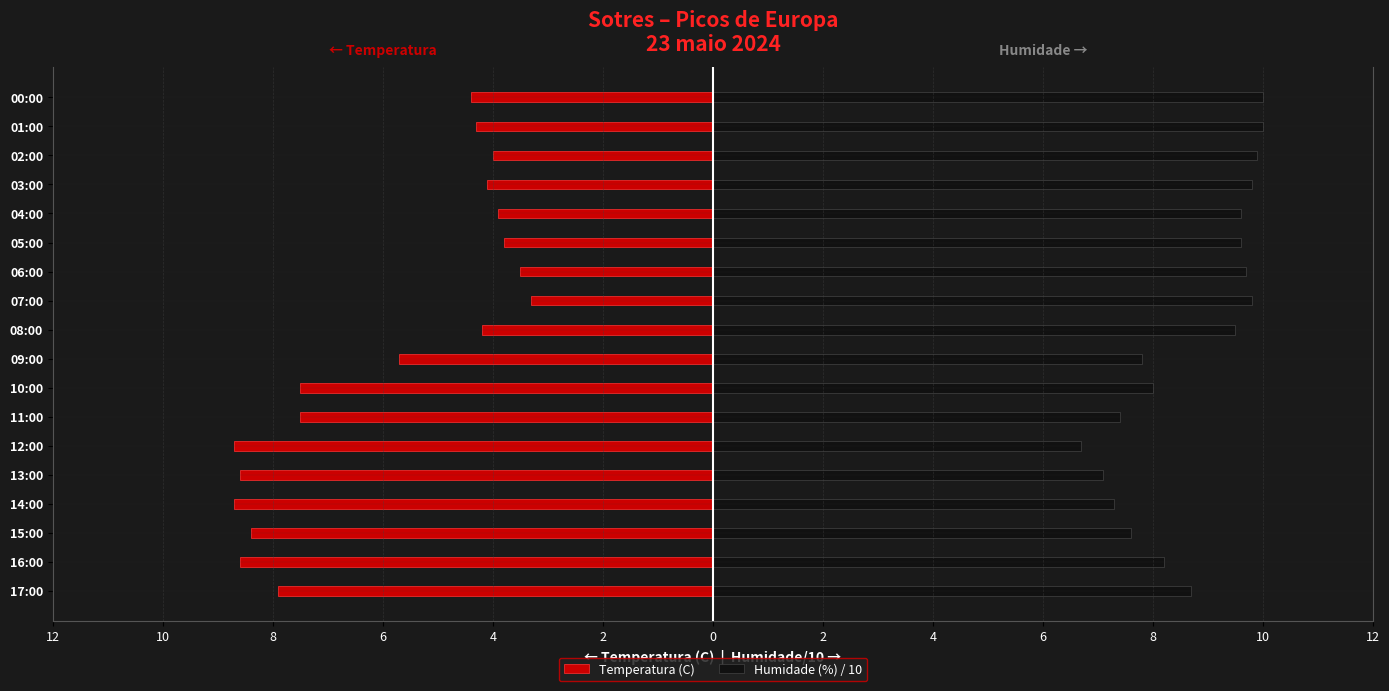

Are the bars grouped side by side (vs. stacked)?

Yes